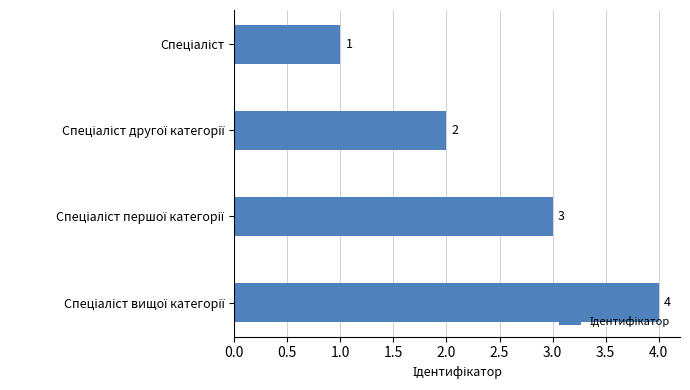

What is the greatest value displayed?

4